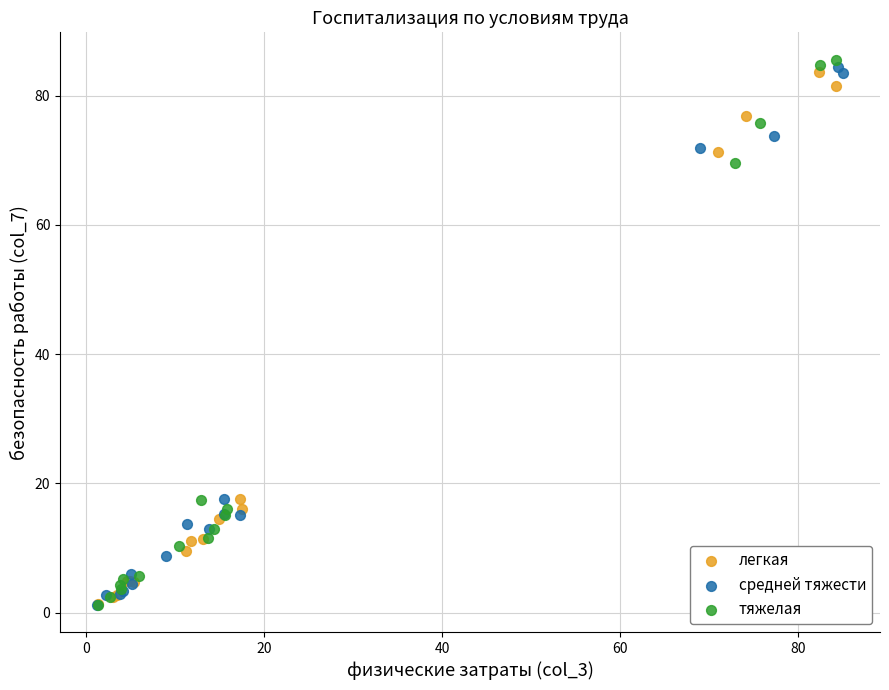

Which series has the largest Y range (max minus min)?

тяжелая